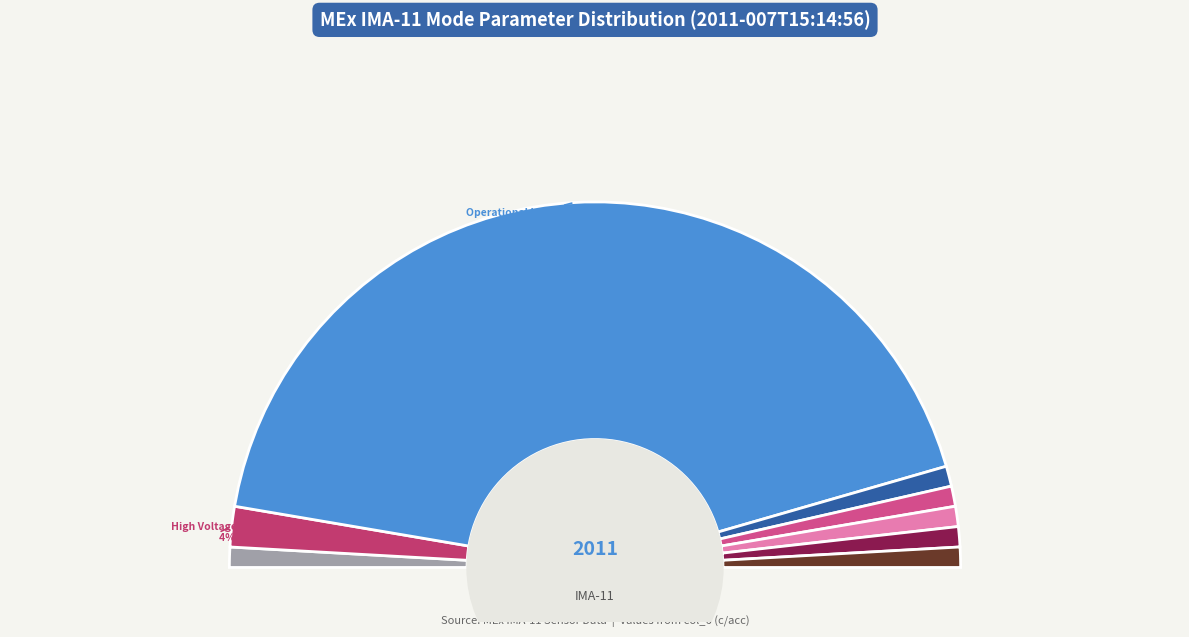

How much of the chart is everything except Solar Wind Start Index?

100.0%